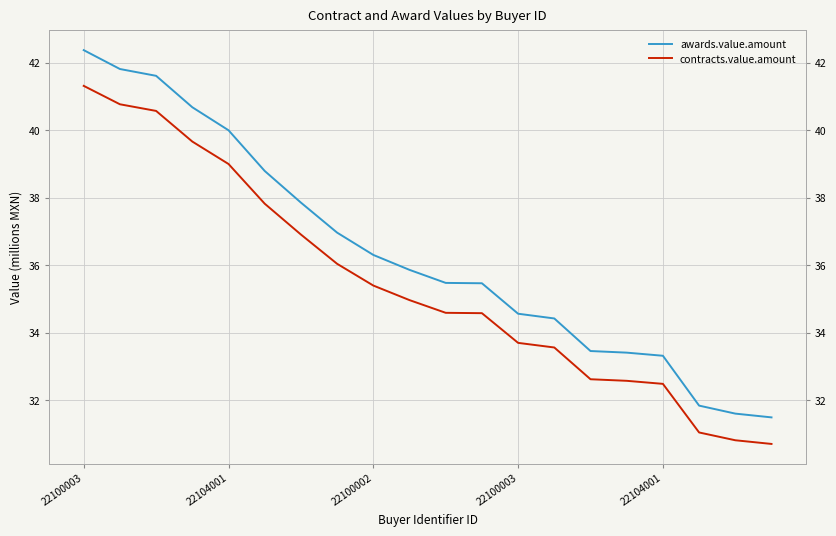

True or false: awards.value.amount has more than 0 interior local peaks.

False